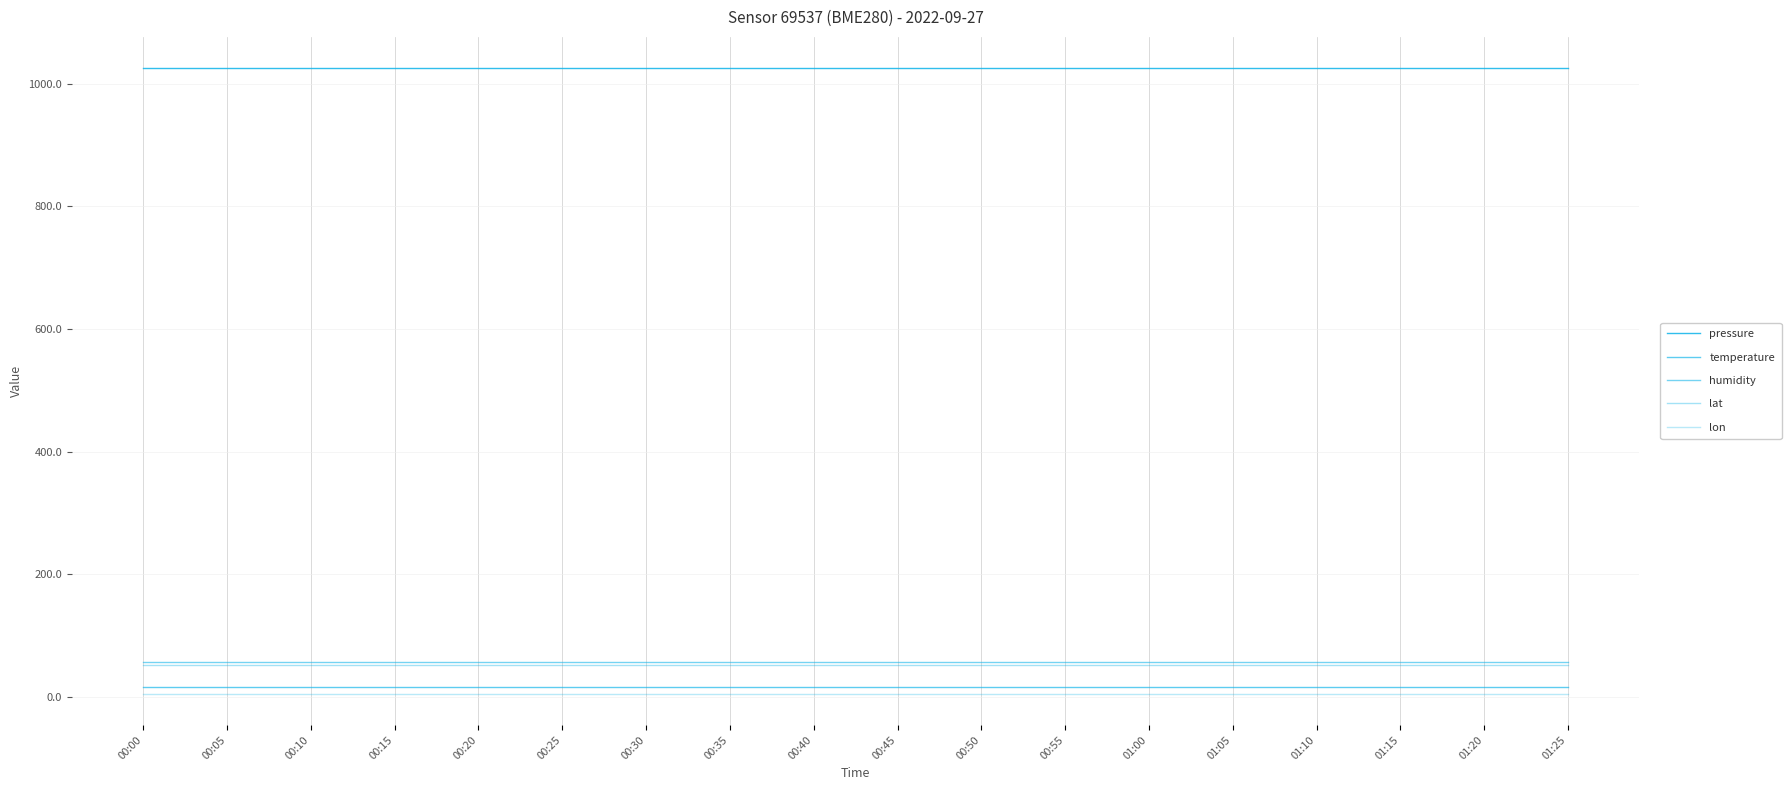

Rank the categories by humidity value from highest to lowest.

00:00, 00:05, 00:10, 00:15, 00:20, 00:25, 00:30, 00:35, 00:40, 00:45, 00:50, 00:55, 01:00, 01:05, 01:10, 01:15, 01:20, 01:25